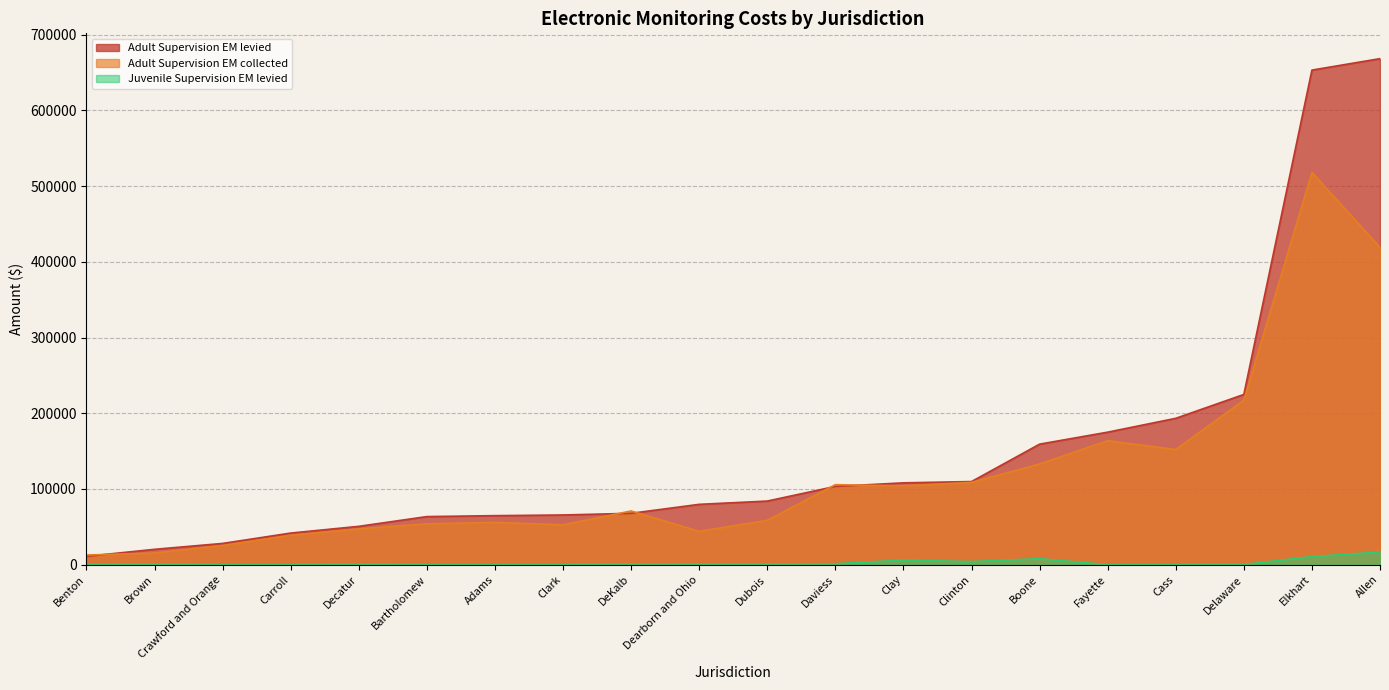

The Adult Supervision EM levied series shows 83940.8 at Dubois. True or false?

True